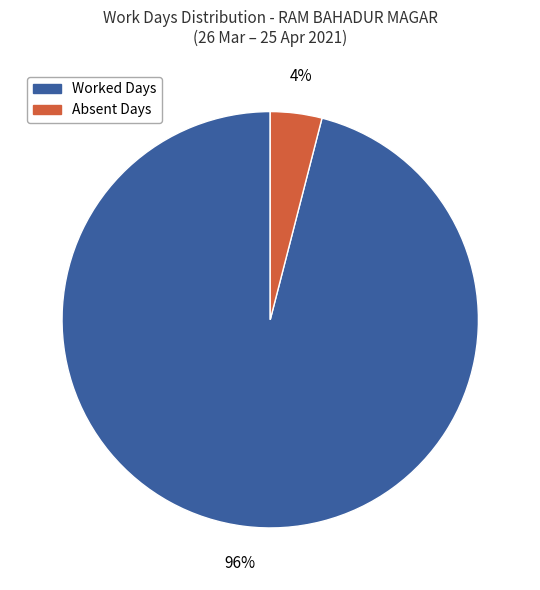

Does any single category account for the majority?

Yes